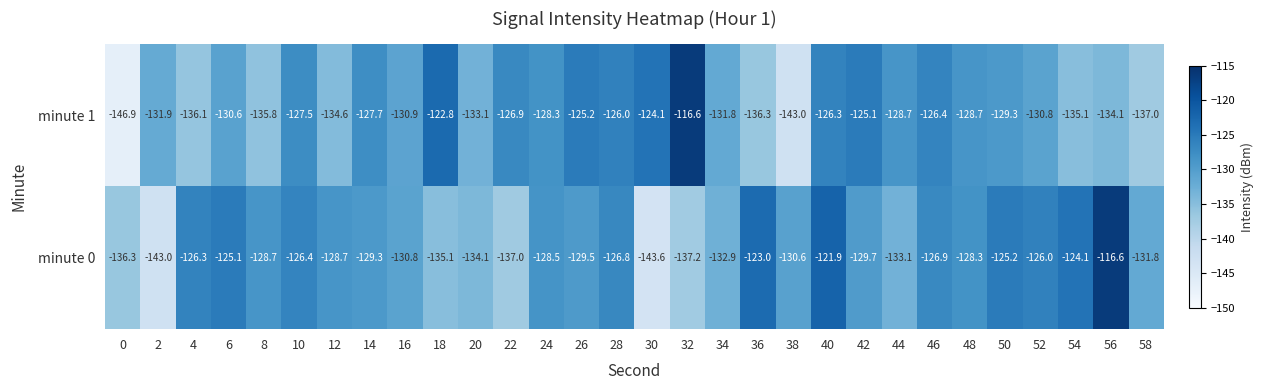

List the series in order of their overall mean, highest first.

minute 0, minute 1